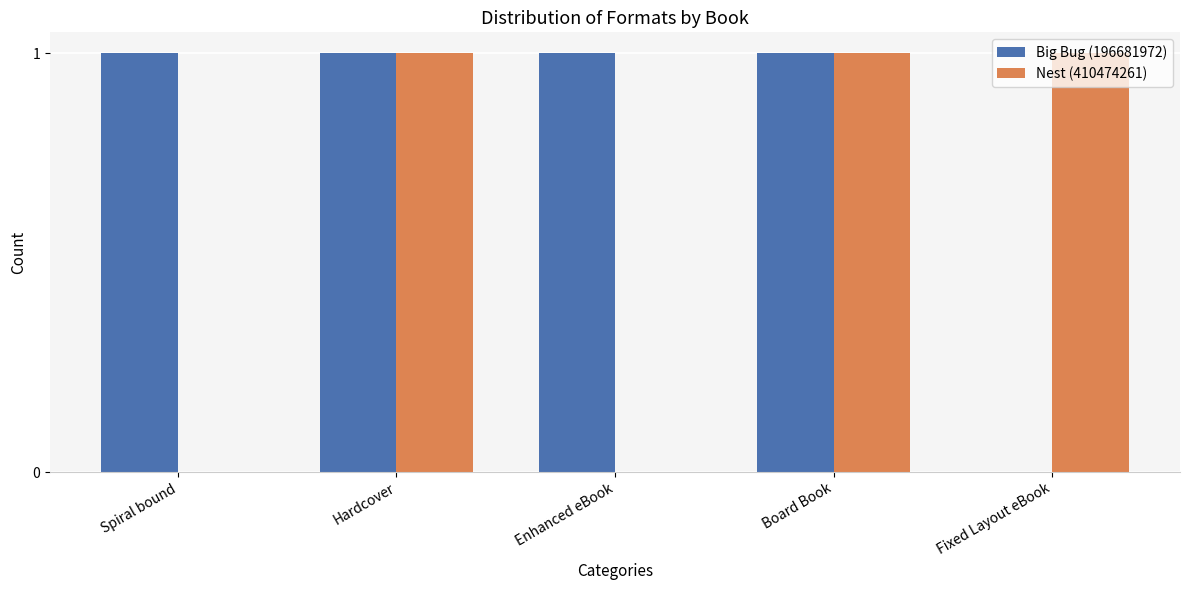

How many categories are shown in the chart?

5